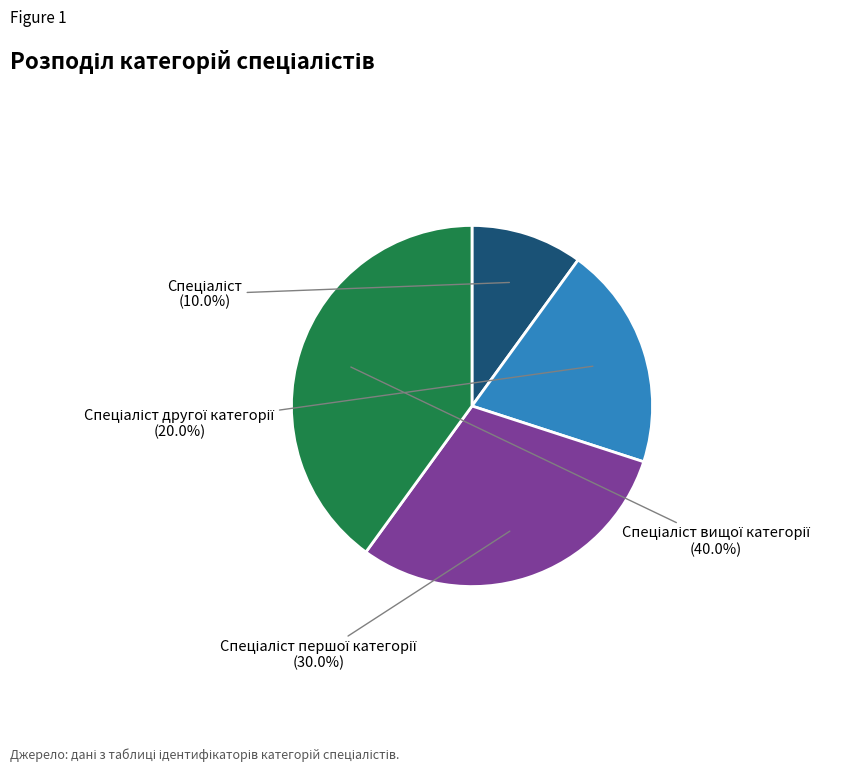

Is there any slice that represents more than half of the pie?

No